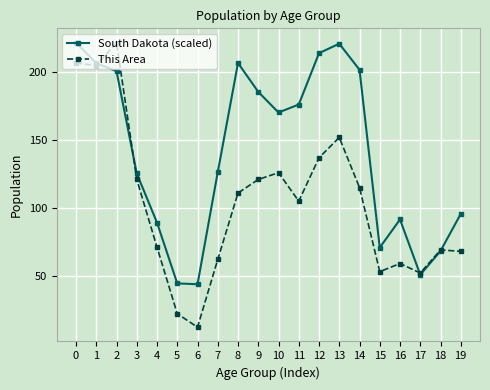

Where is the first local maximum for South Dakota (scaled)?

8